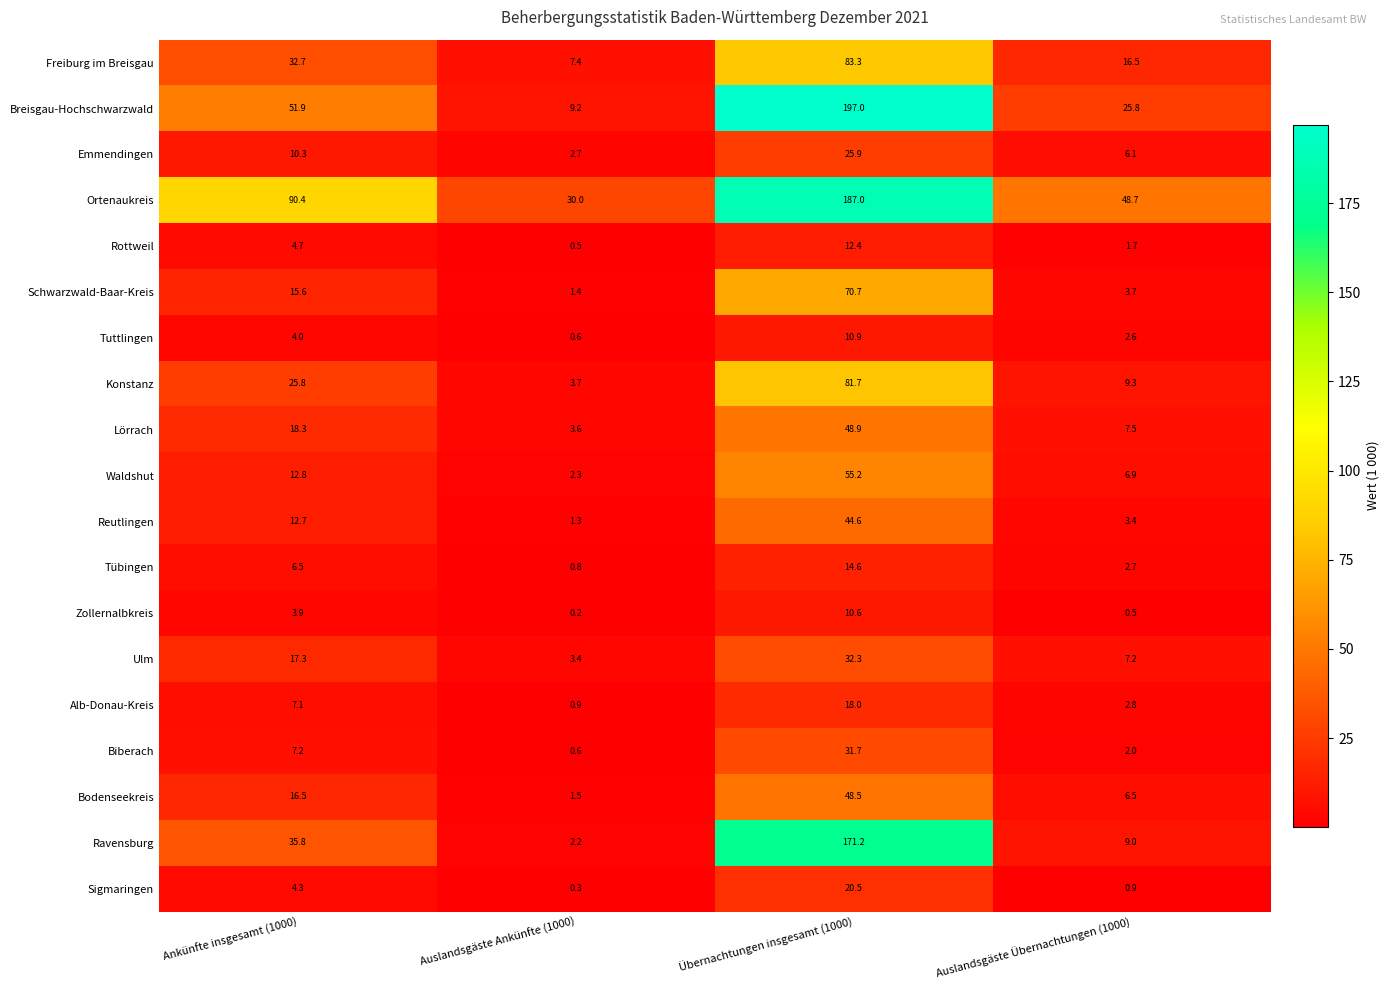

What is the spread (max minus min) of values at Ankünfte insgesamt (1000)?

86.5